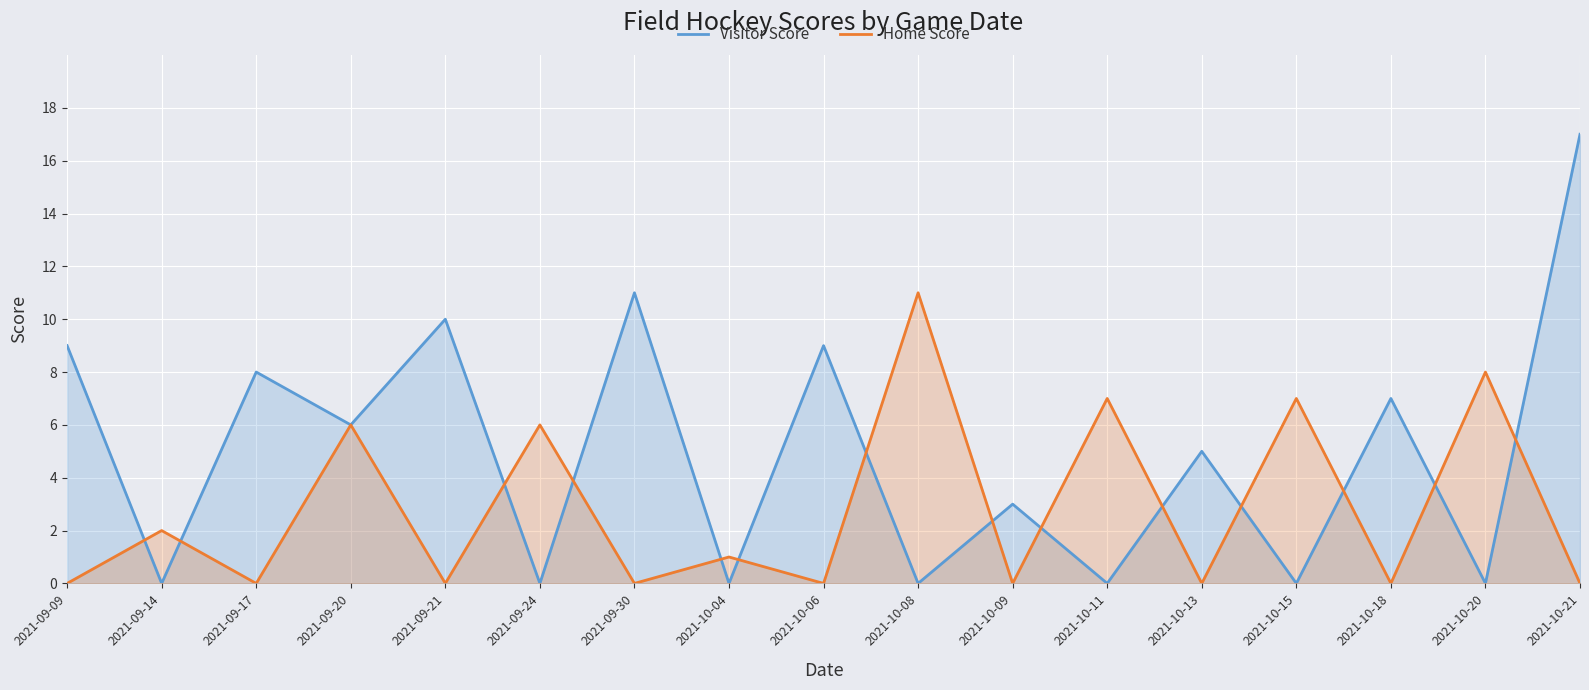

Does the chart display data point markers on the line(s)?

No